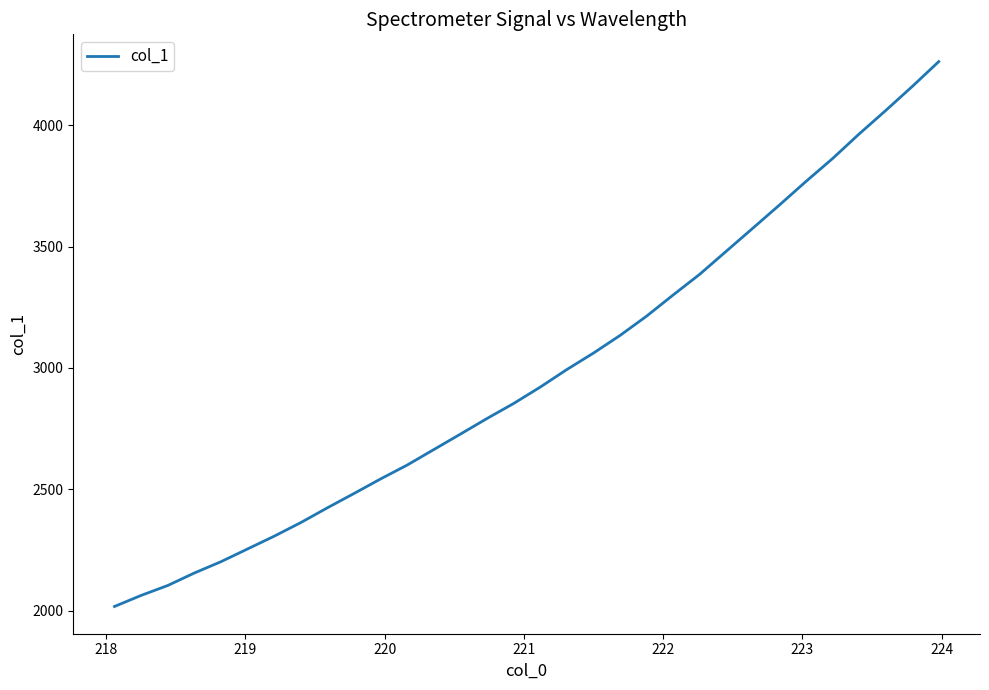

What is the maximum value shown in the chart?

4263.4